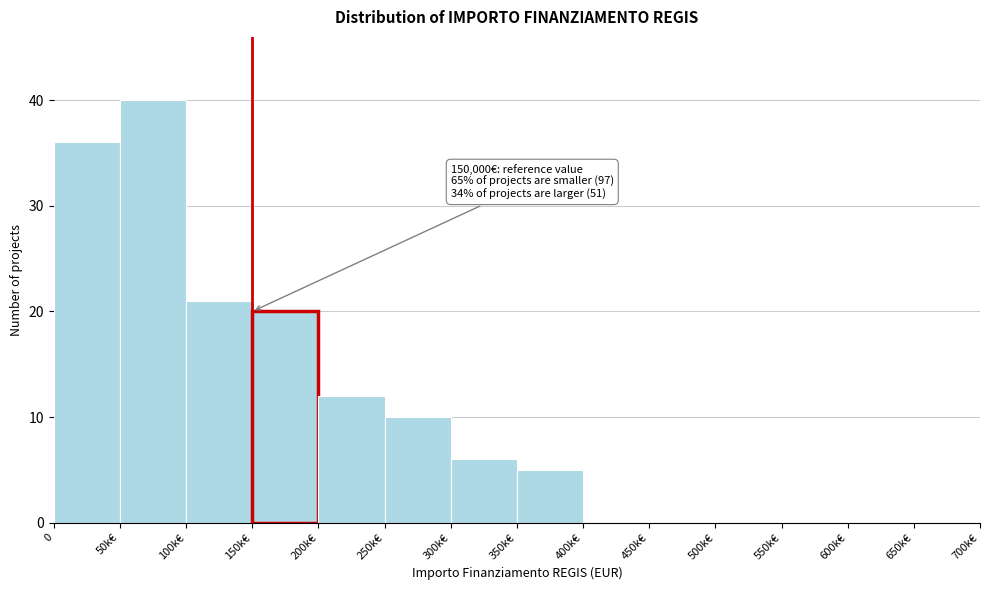

Reading left to right, what are all the values shown in this chart?

0=36	50k€=40	100k€=21	150k€=20	200k€=12	250k€=10	300k€=6	350k€=5	400k€=0	450k€=0	500k€=0	550k€=0	600k€=0	650k€=0